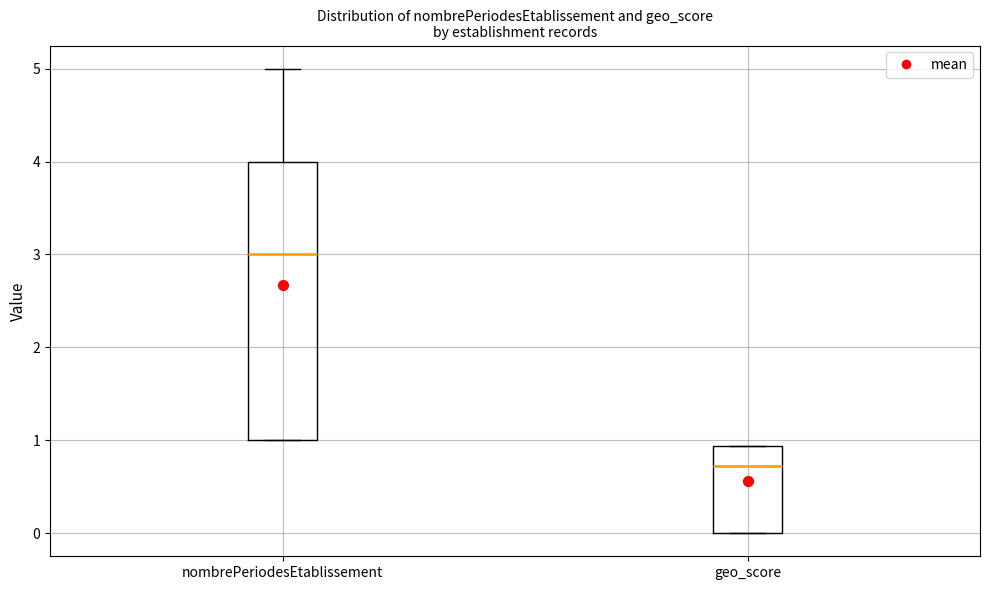

Which box has the highest median line?

nombrePeriodesEtablissement